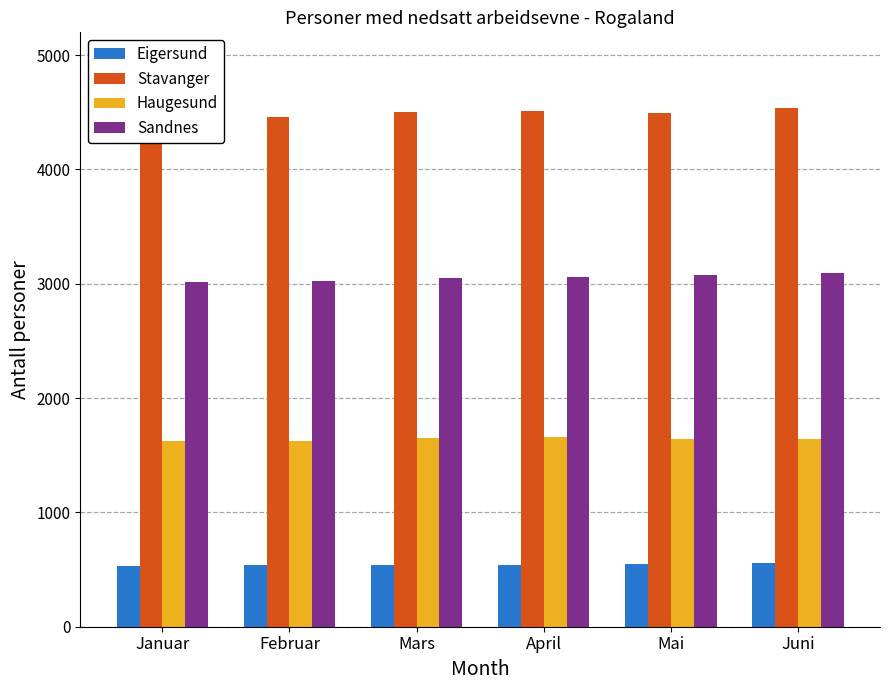

List the labels in order of Sandnes value, smallest first.

Januar, Februar, Mars, April, Mai, Juni